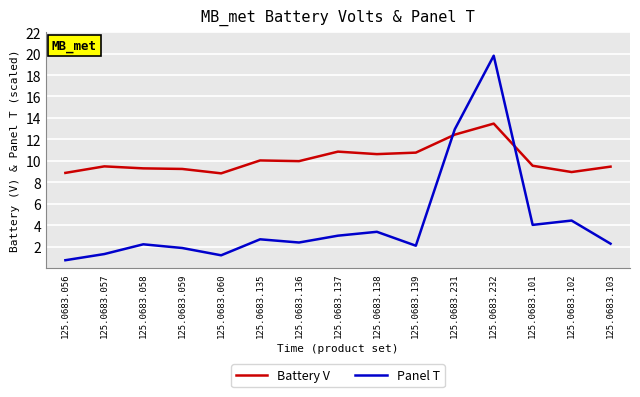

Which series changed the most between 125.0683.056 and 125.0683.058?

Panel T